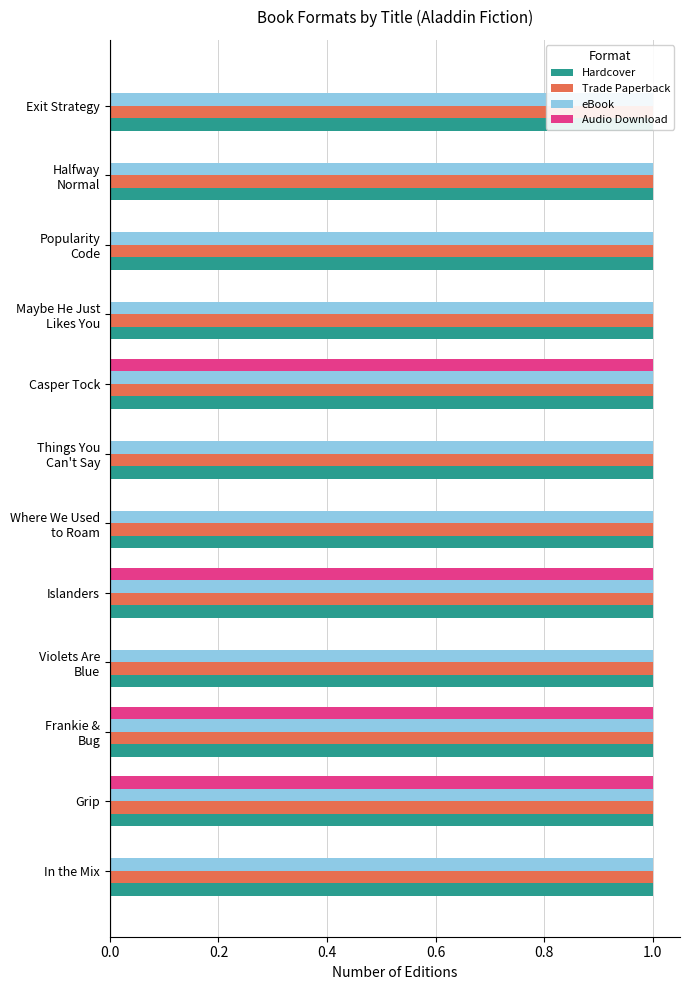

What are all the series names shown in the legend?

Hardcover, Trade Paperback, eBook, Audio Download